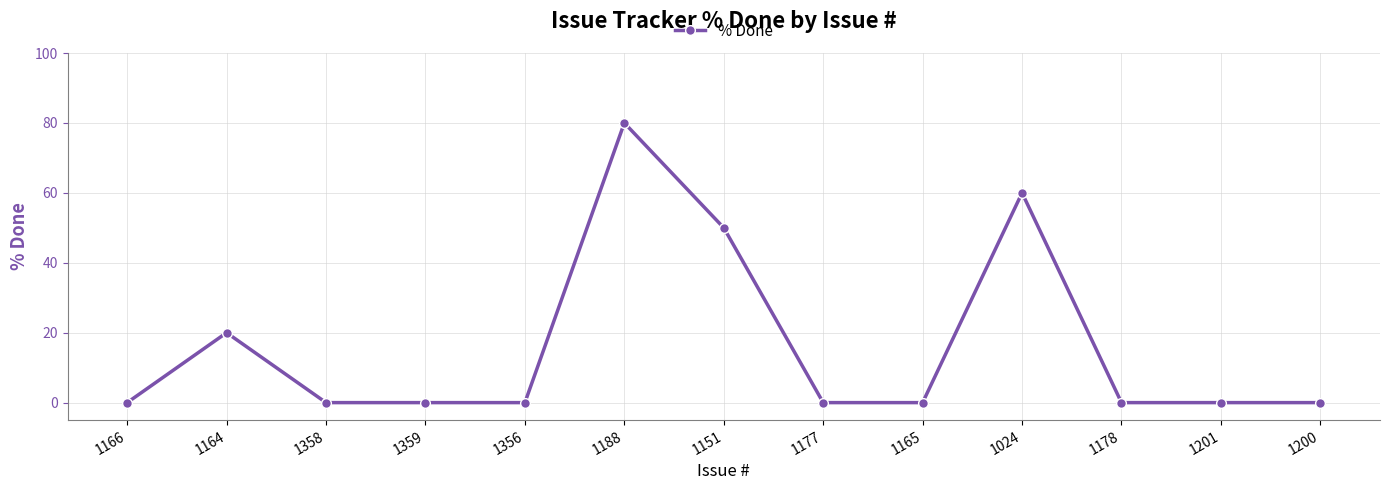

True or false: the data has more than 0 interior local peaks.

True